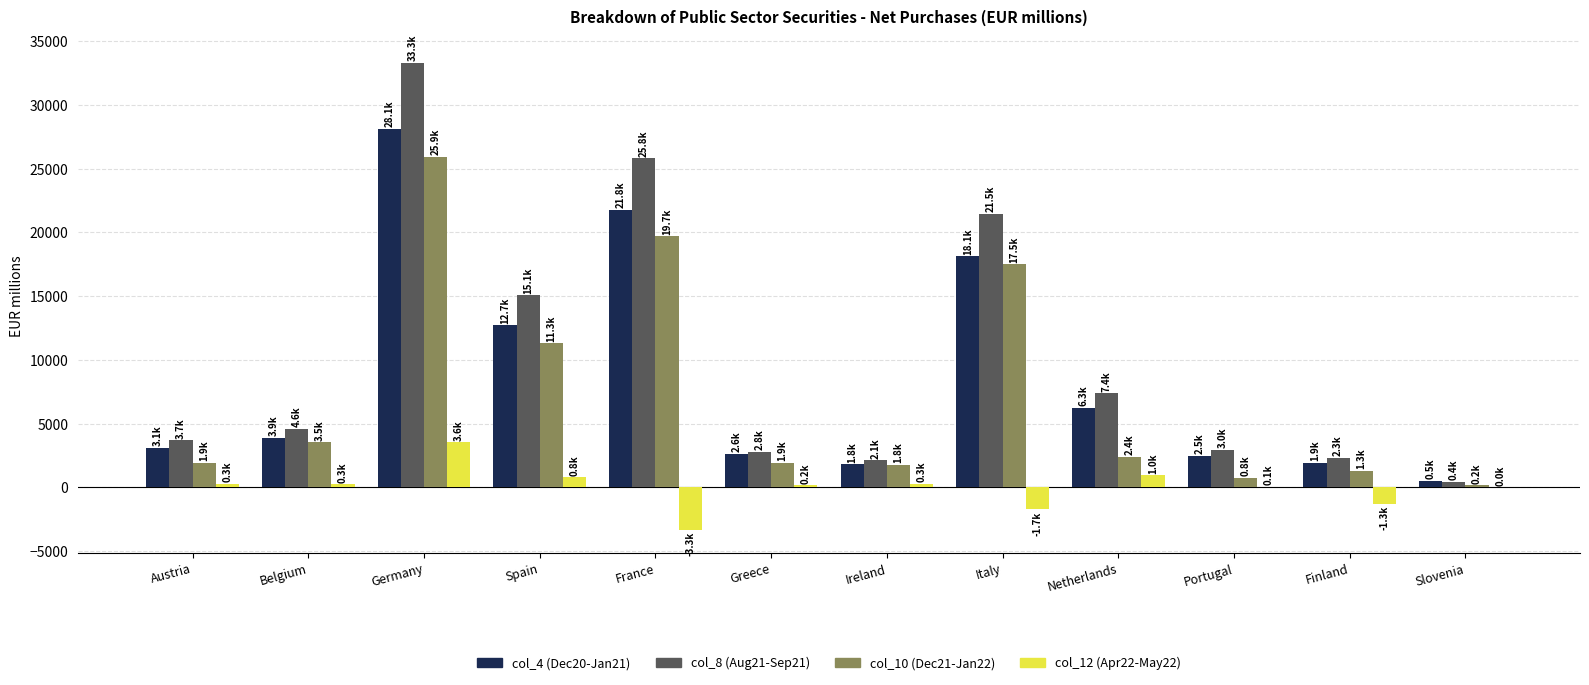

What value does the col_8 (Aug21-Sep21) series have at Austria?

3703